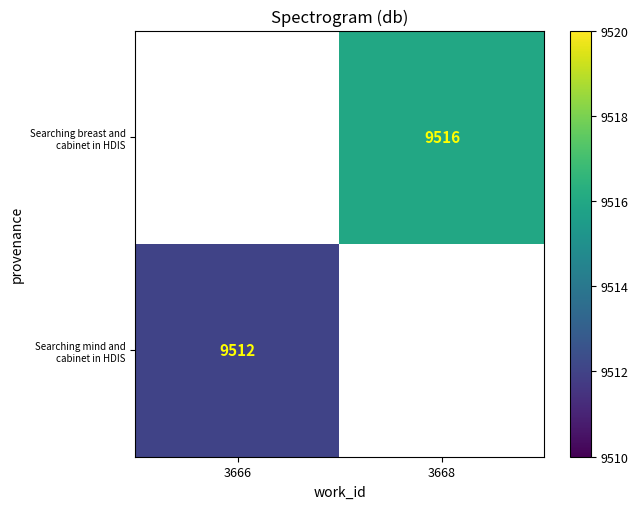

The Searching breast and cabinet in HDIS series shows 9516 at 3668. True or false?

True